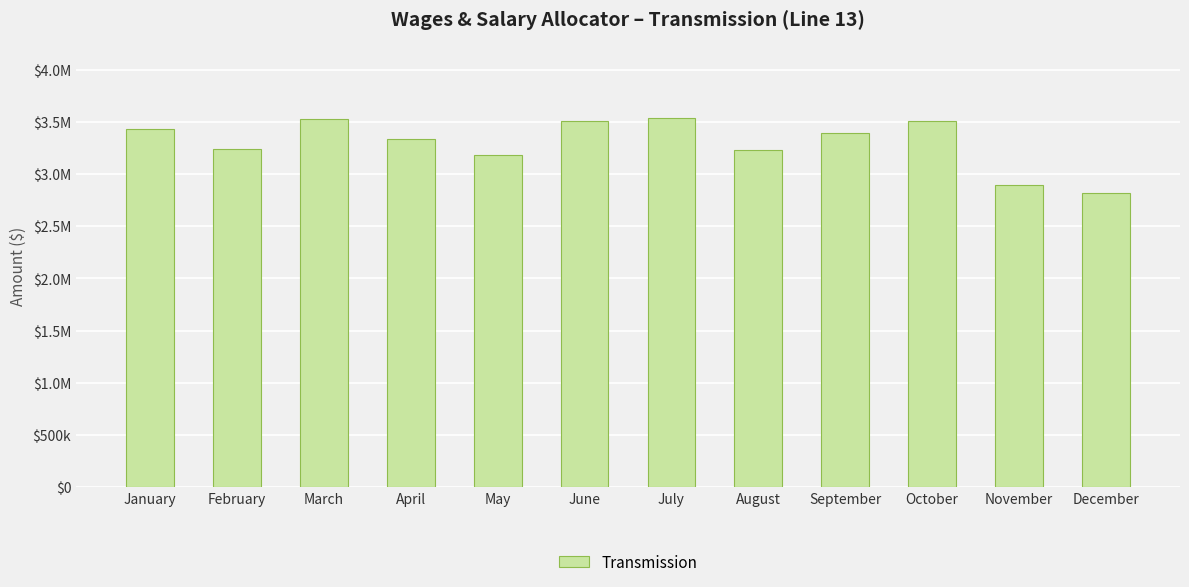

What is the change in value from January to July?

+99696.1